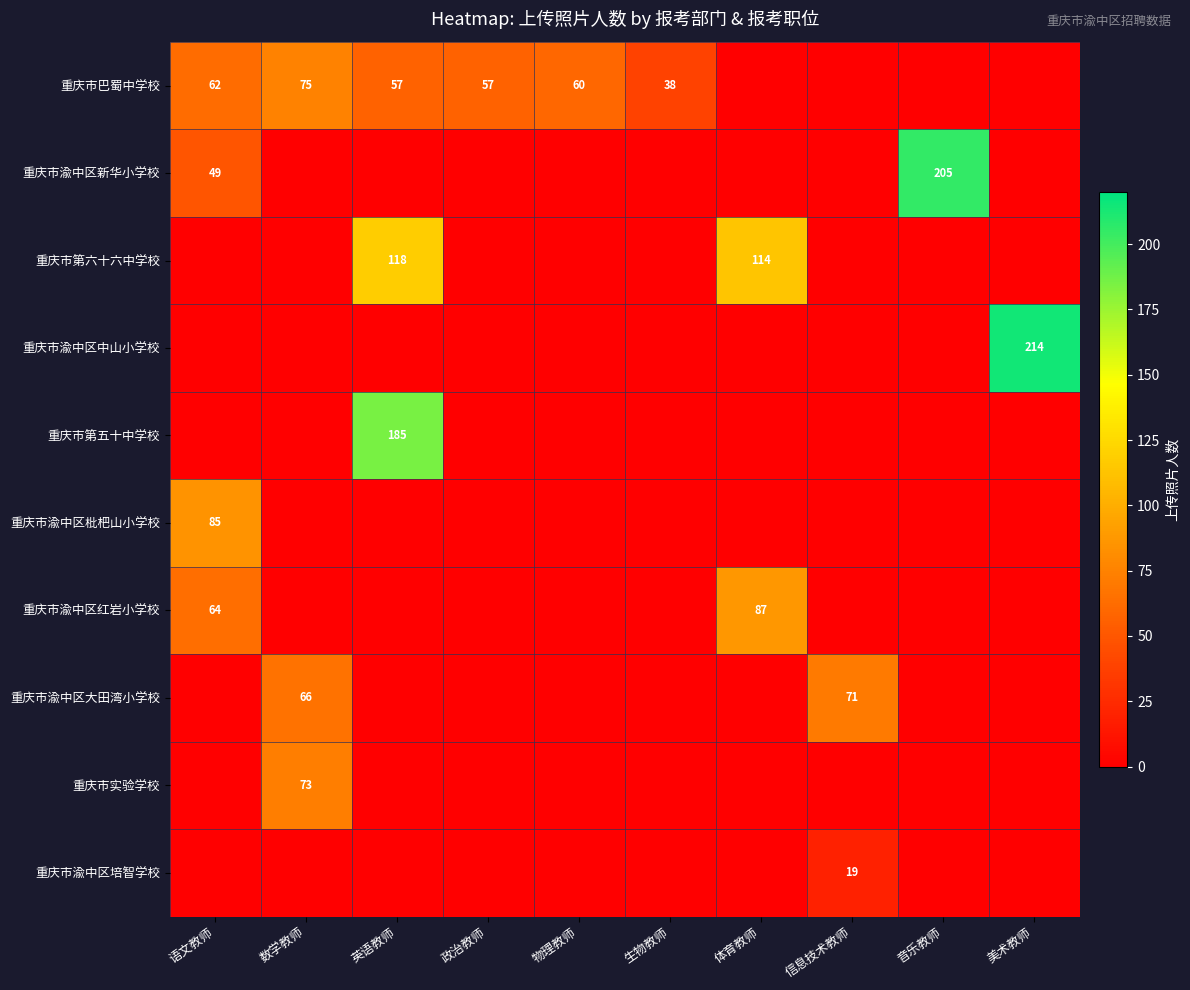

What is the spread (max minus min) of values at 数学教师?

75